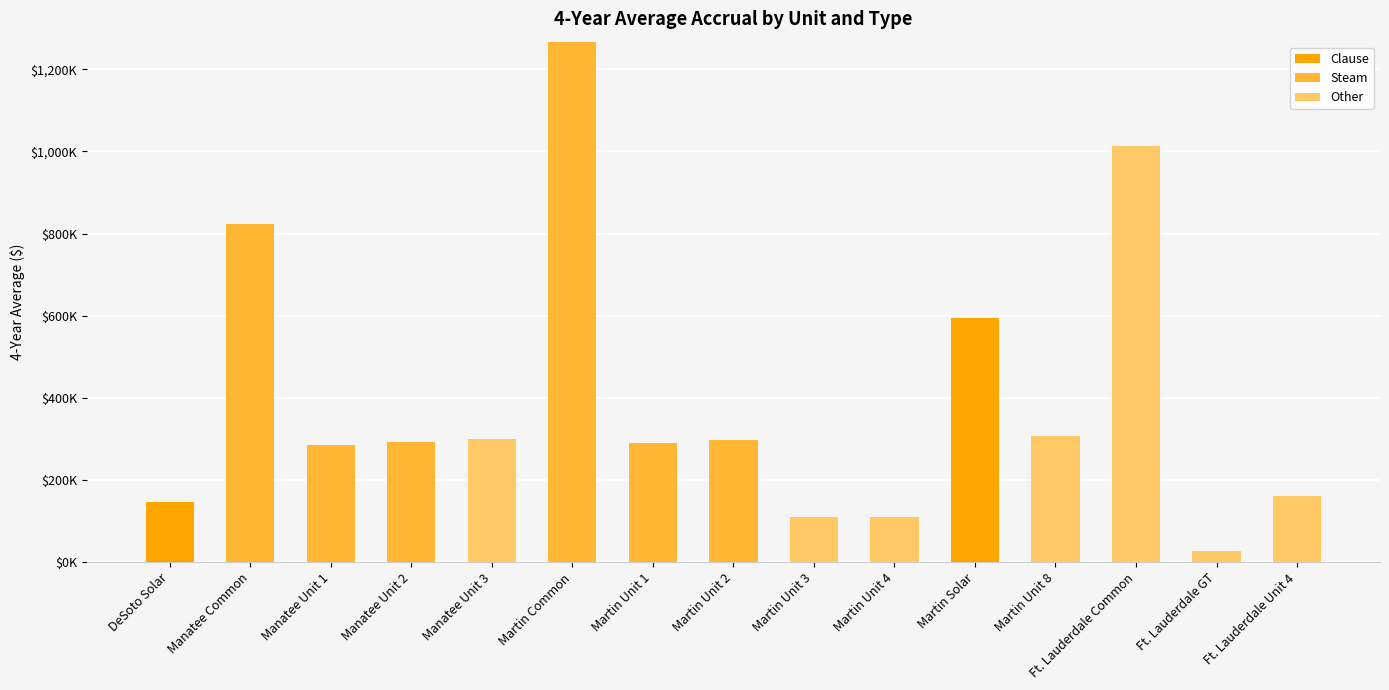

What are all the series names shown in the legend?

Clause, Steam, Other